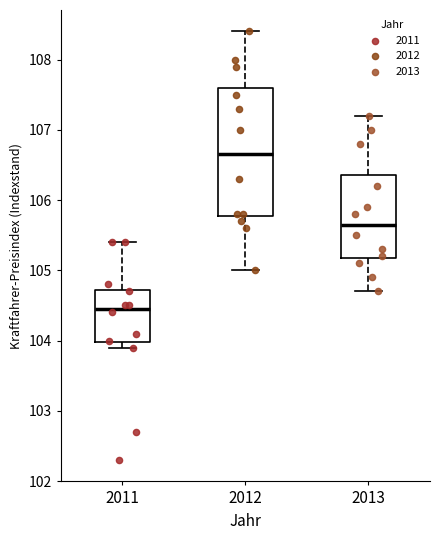

Where is the upper edge of the box at x = 2013 on the y-axis? The values are not printed on the chart, so give them approximately, as read against the axis.

106.4